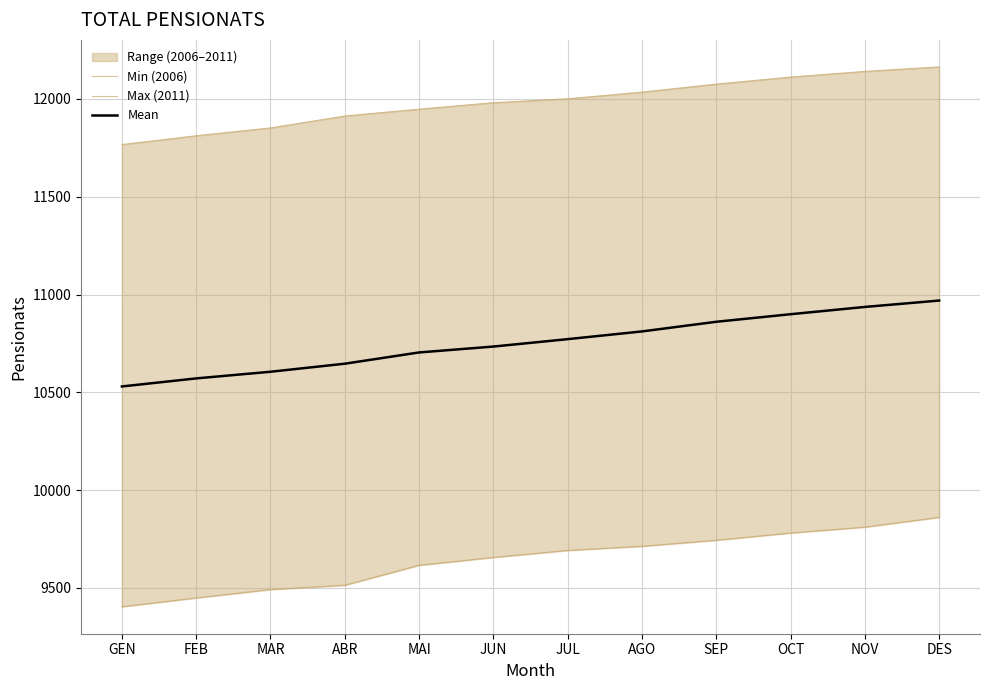

What is the value of the Mean point at the 1st from the left?

10530.2